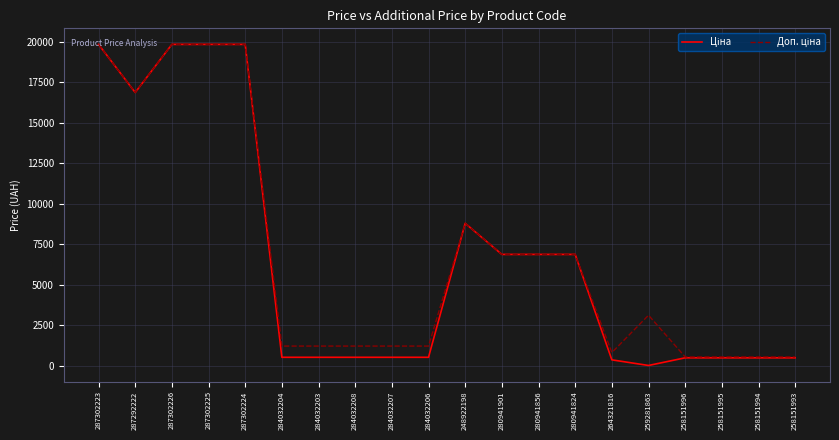

What is the greatest value displayed?

19831.1